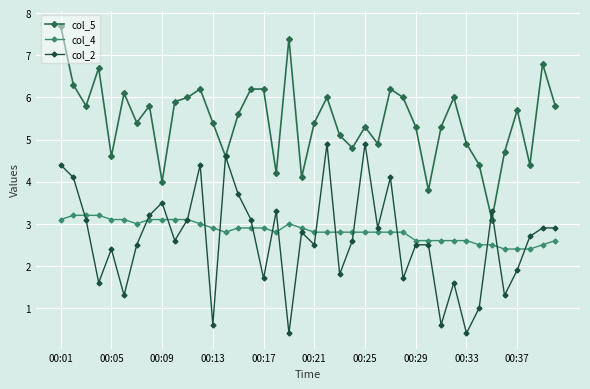

True or false: col_5 has more than 0 points higher than both neighbors.

True